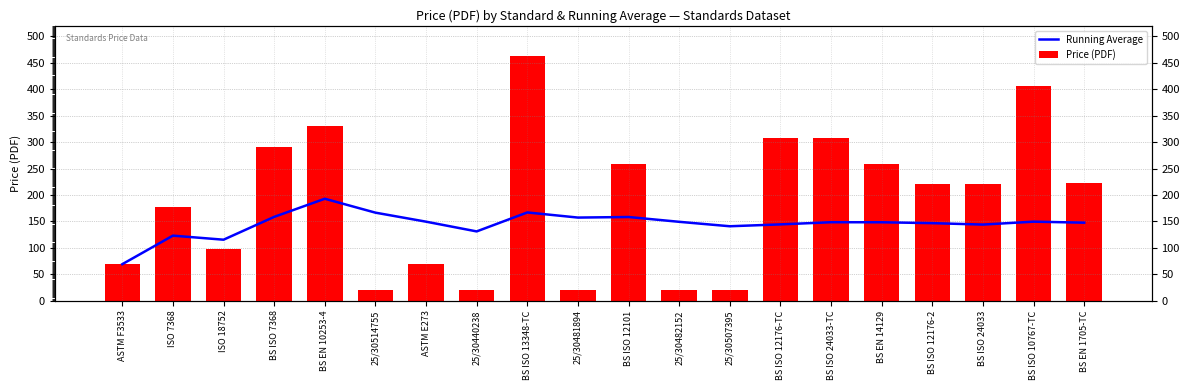

Between ISO 7368 and BS ISO 24033, which series saw the biggest shift?

Price (PDF)